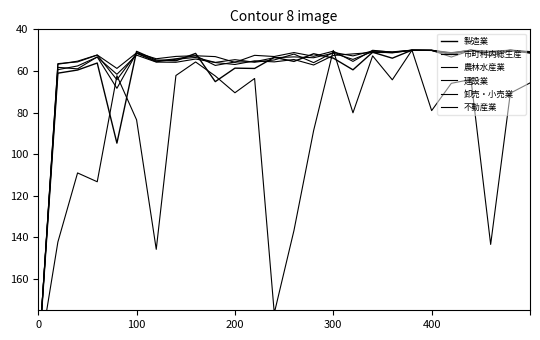

What are all the series names shown in the legend?

製造業, 市町村内総生産, 農林水産業, 建設業, 卸売・小売業, 不動産業